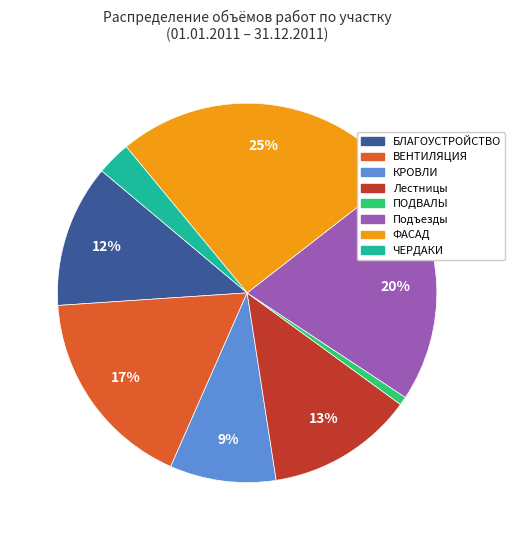

Is the sum of БЛАГОУСТРОЙСТВО and КРОВЛИ greater than half?

No